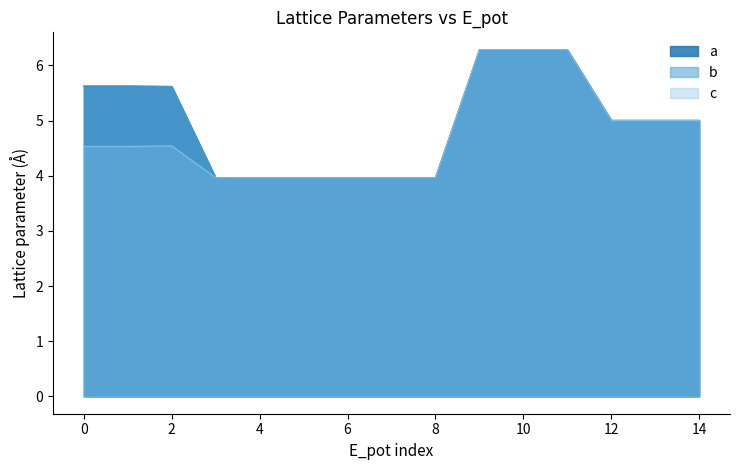

Count the number of data series in this chart.

3